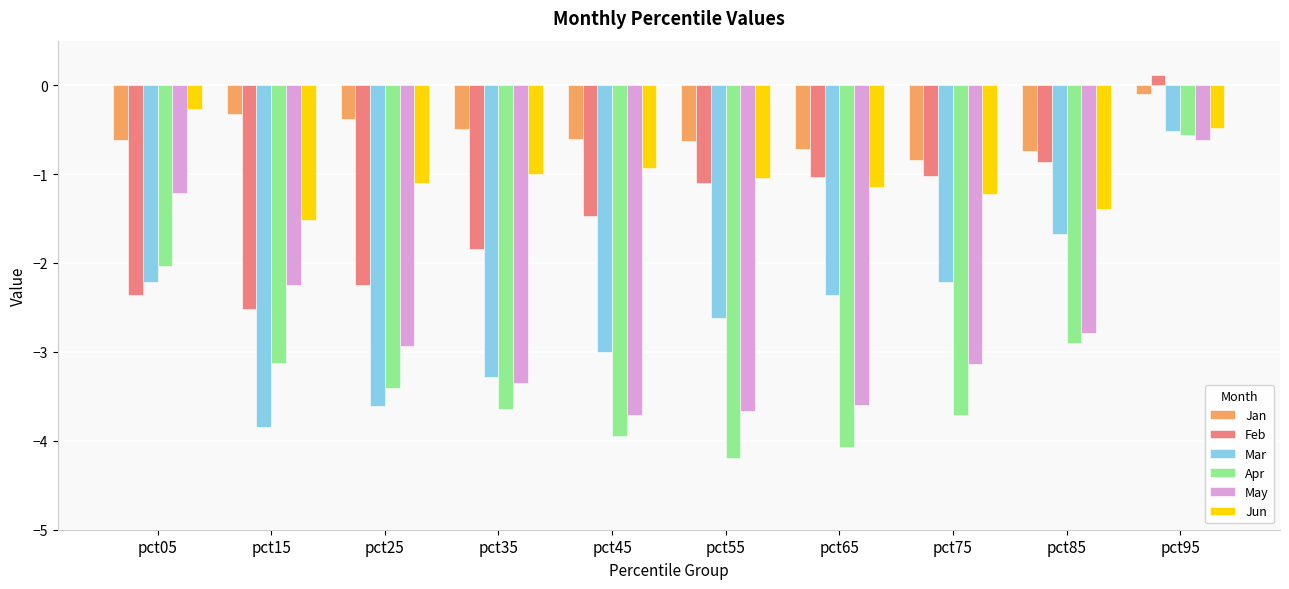

How many categories are shown in the chart?

10